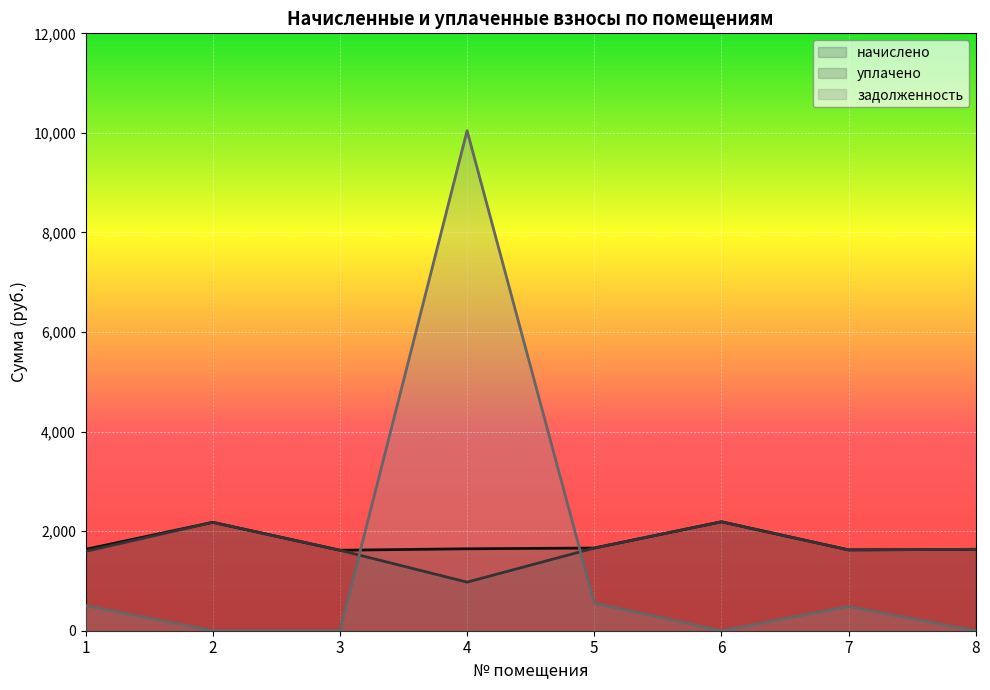

Rank the series at 7 from lowest to highest value.

задолженность, начислено, уплачено